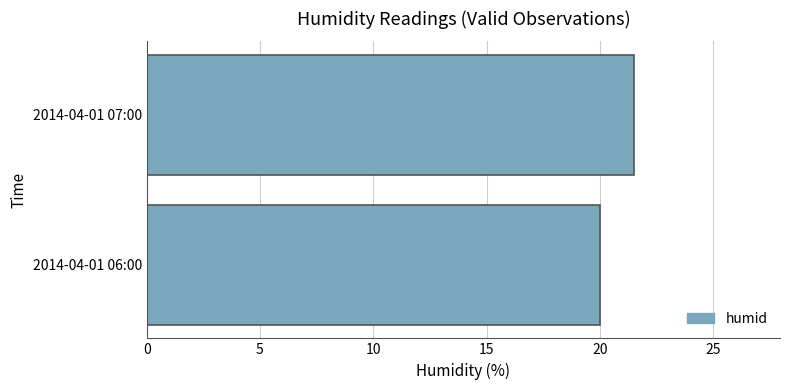

How many bars are there in total?

2